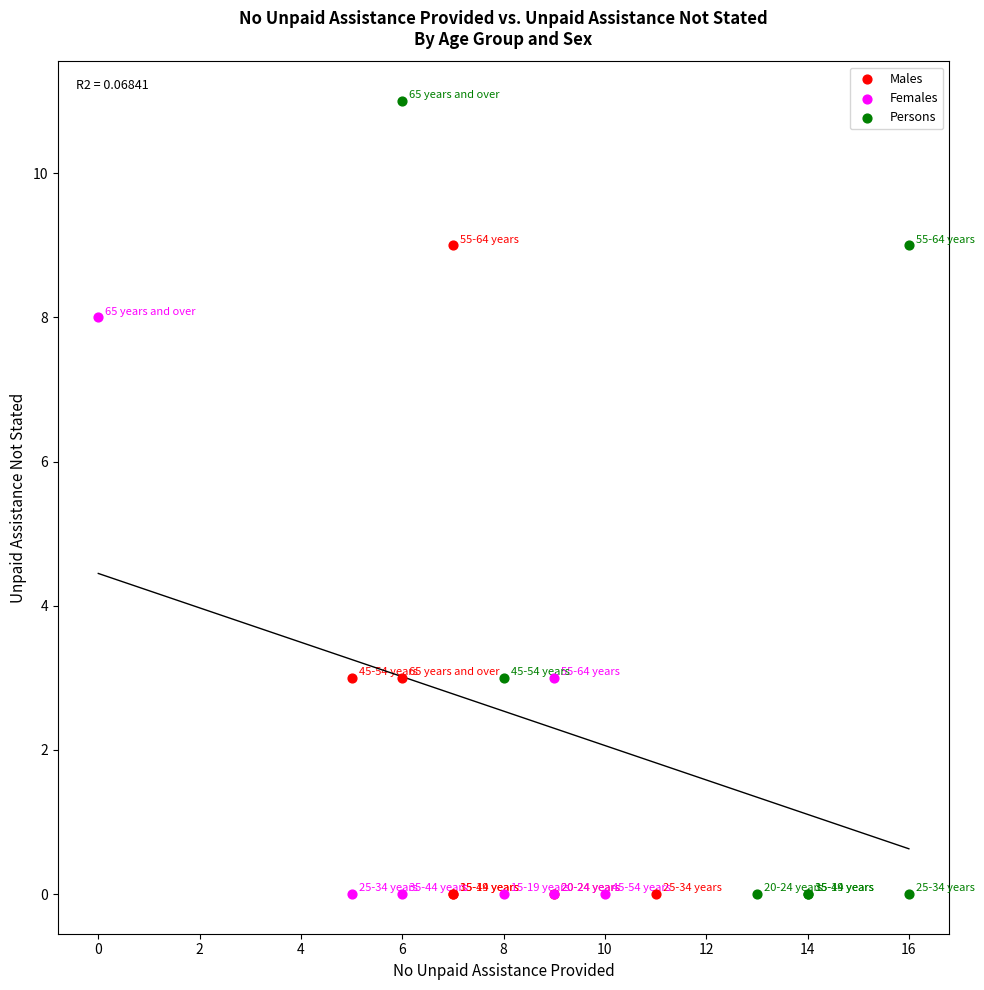

Which series has the widest spread of Y values?

Persons